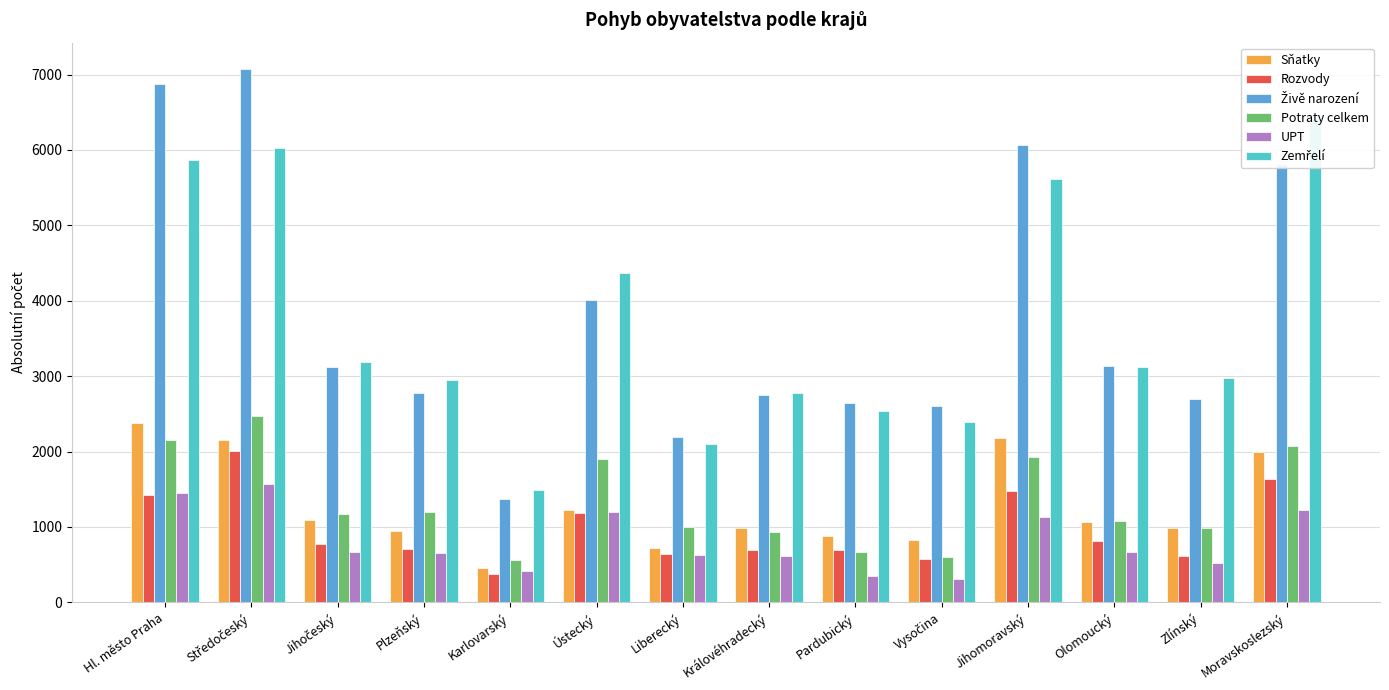

What is the maximum value shown in the chart?

7070